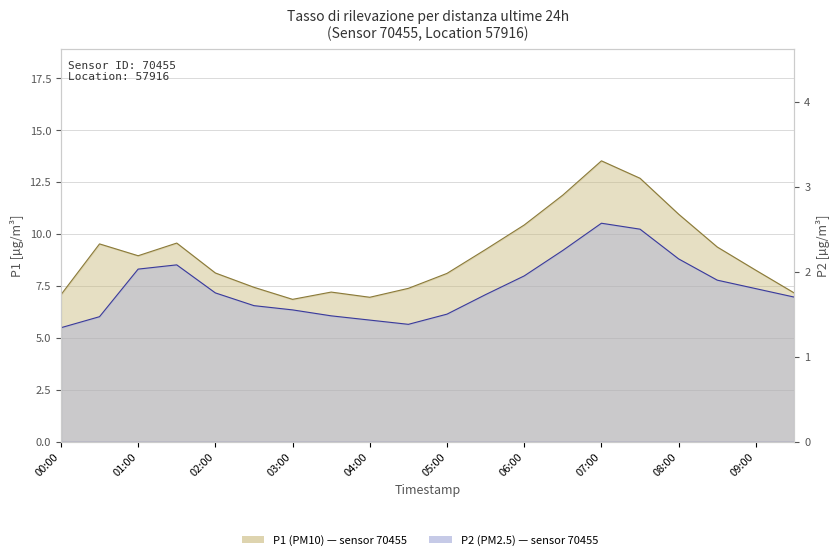

What is the difference between the second highest and second lowest values in the P2 series?

1.1